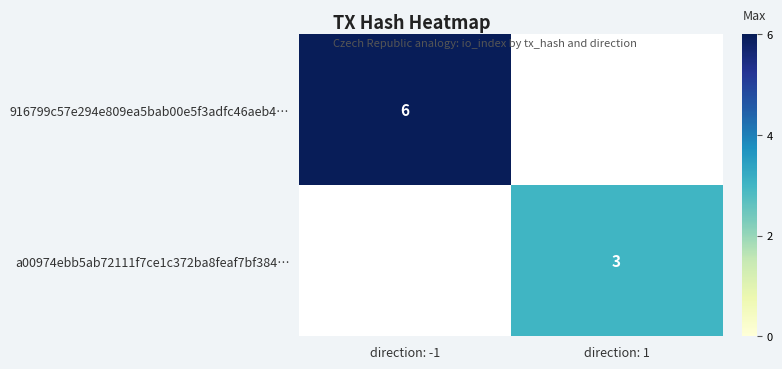

The value of 916799c57e294e809ea5bab00e5f3adfc46aeb4… at direction: -1 is 6. True or false?

True